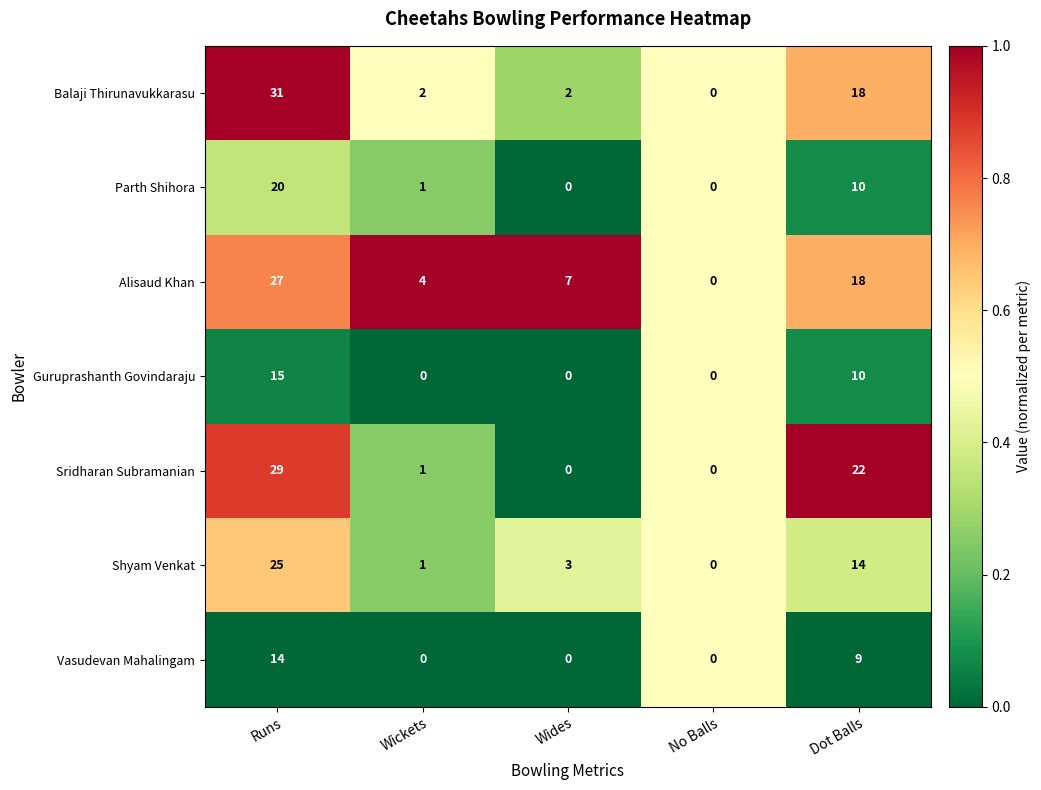

List the series in order of their peak value, highest first.

Balaji Thirunavukkarasu, Sridharan Subramanian, Alisaud Khan, Shyam Venkat, Parth Shihora, Guruprashanth Govindaraju, Vasudevan Mahalingam